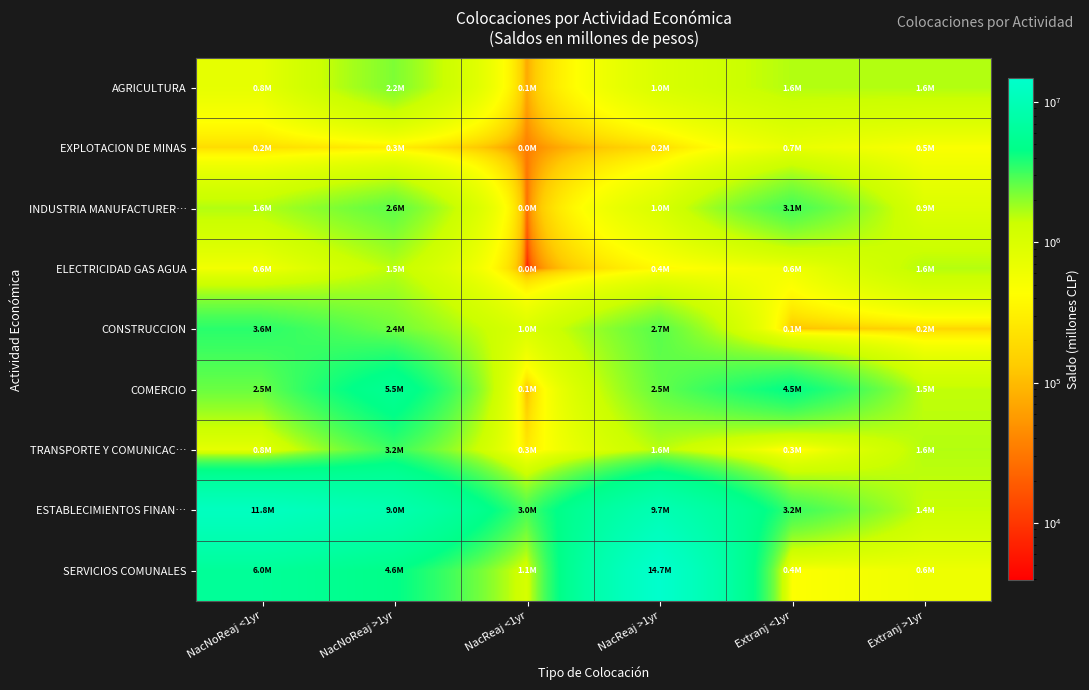

Reading left to right, transcribe all the data shown in this chart.

AGRICULTURA: NacNoReaj <1yr=752494.5	NacNoReaj >1yr=2191499.6	NacReaj <1yr=69477.8	NacReaj >1yr=1020574.1	Extranj <1yr=1608522.6	Extranj >1yr=1618498.7
EXPLOTACION DE MINAS: NacNoReaj <1yr=198254.3	NacNoReaj >1yr=287521.7	NacReaj <1yr=33051.3	NacReaj >1yr=186294.6	Extranj <1yr=709259.3	Extranj >1yr=473954.9
INDUSTRIA MANUFACTURER…: NacNoReaj <1yr=1617366.5	NacNoReaj >1yr=2640719.1	NacReaj <1yr=21163.4	NacReaj >1yr=1017466.9	Extranj <1yr=3078357.7	Extranj >1yr=938347.7
ELECTRICIDAD GAS AGUA: NacNoReaj <1yr=566620.1	NacNoReaj >1yr=1538131.3	NacReaj <1yr=3895.4	NacReaj >1yr=380689.4	Extranj <1yr=590180.4	Extranj >1yr=1581612.7
CONSTRUCCION: NacNoReaj <1yr=3558653.7	NacNoReaj >1yr=2362887.9	NacReaj <1yr=968250.3	NacReaj >1yr=2724331.6	Extranj <1yr=108932.3	Extranj >1yr=165831.4
COMERCIO: NacNoReaj <1yr=2456417.2	NacNoReaj >1yr=5515420.7	NacReaj <1yr=86426.4	NacReaj >1yr=2531577.1	Extranj <1yr=4537672.8	Extranj >1yr=1479642.9
TRANSPORTE Y COMUNICAC…: NacNoReaj <1yr=756936.8	NacNoReaj >1yr=3233484.7	NacReaj <1yr=254828.3	NacReaj >1yr=1560704.6	Extranj <1yr=310516.2	Extranj >1yr=1603088.8
ESTABLECIMIENTOS FINAN…: NacNoReaj <1yr=11839388.8	NacNoReaj >1yr=8998252.7	NacReaj <1yr=2988933.3	NacReaj >1yr=9710656.8	Extranj <1yr=3242137.8	Extranj >1yr=1418211.9
SERVICIOS COMUNALES: NacNoReaj <1yr=5994557.8	NacNoReaj >1yr=4599515.9	NacReaj <1yr=1096751.3	NacReaj >1yr=14727932.4	Extranj <1yr=442125.5	Extranj >1yr=632812.9